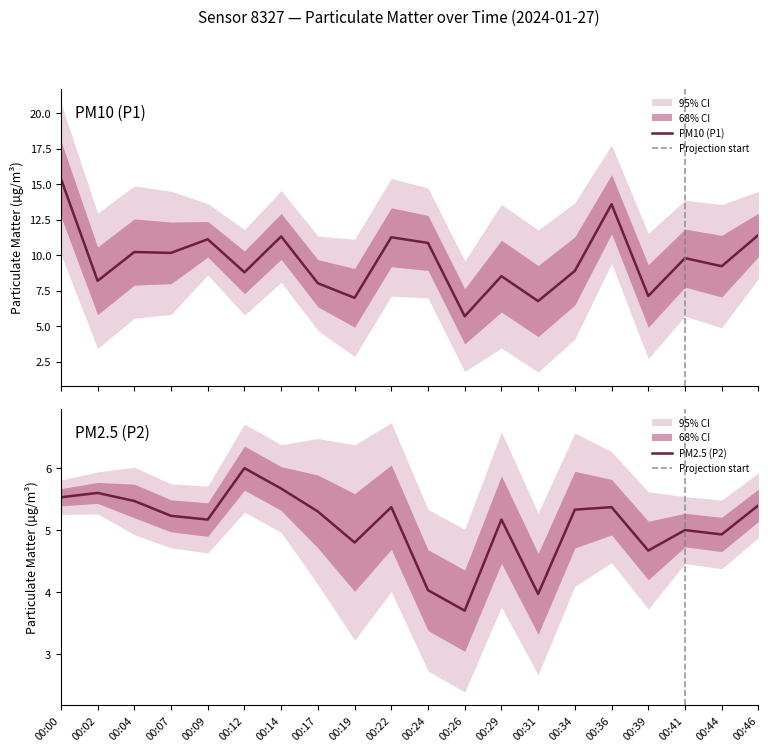

What is the maximum value shown in the chart?

15.4